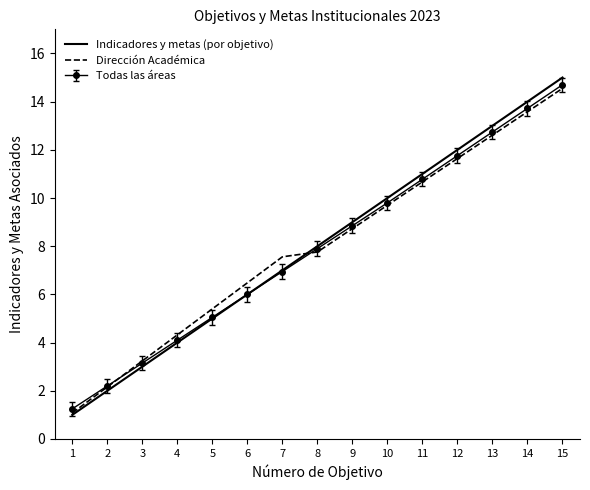

At which label is the value closest to 7?

7